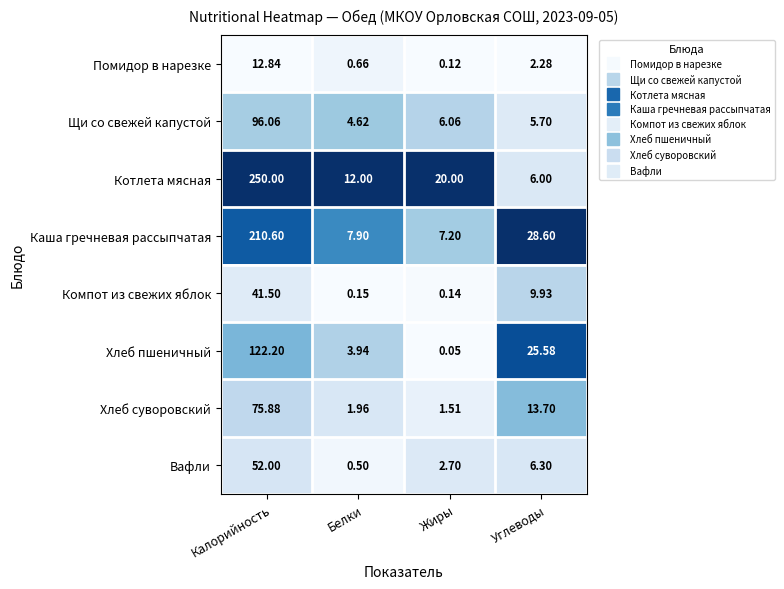

Count the number of data series in this chart.

8